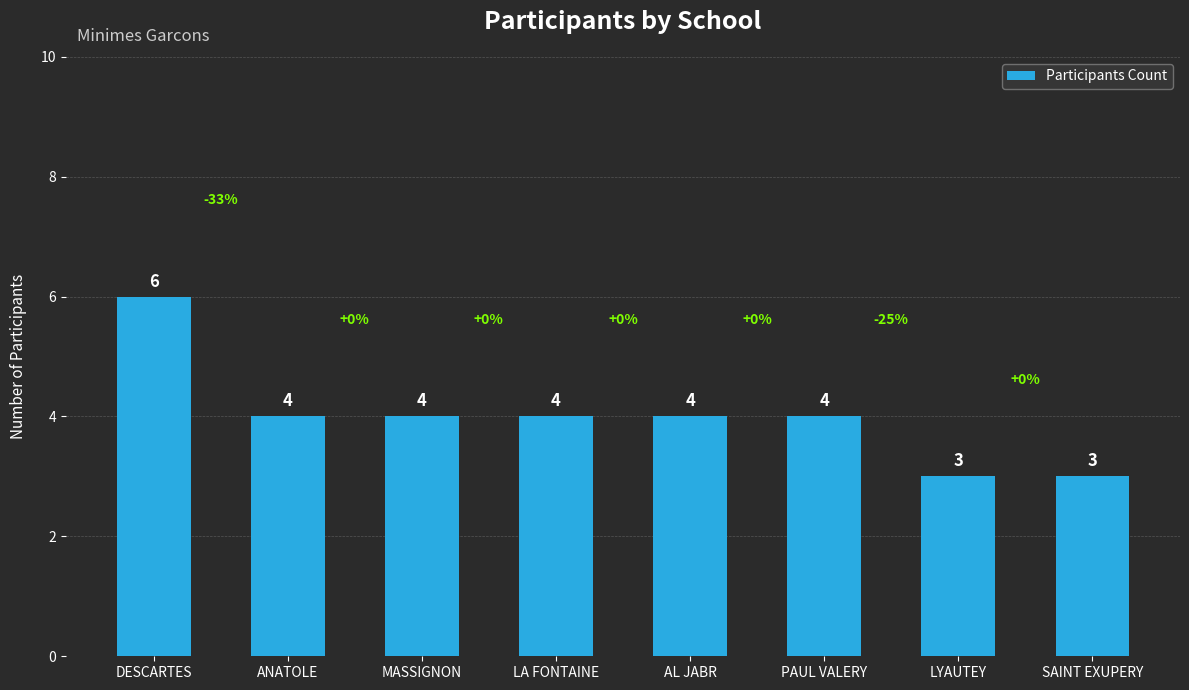

What is the smallest value displayed?

3